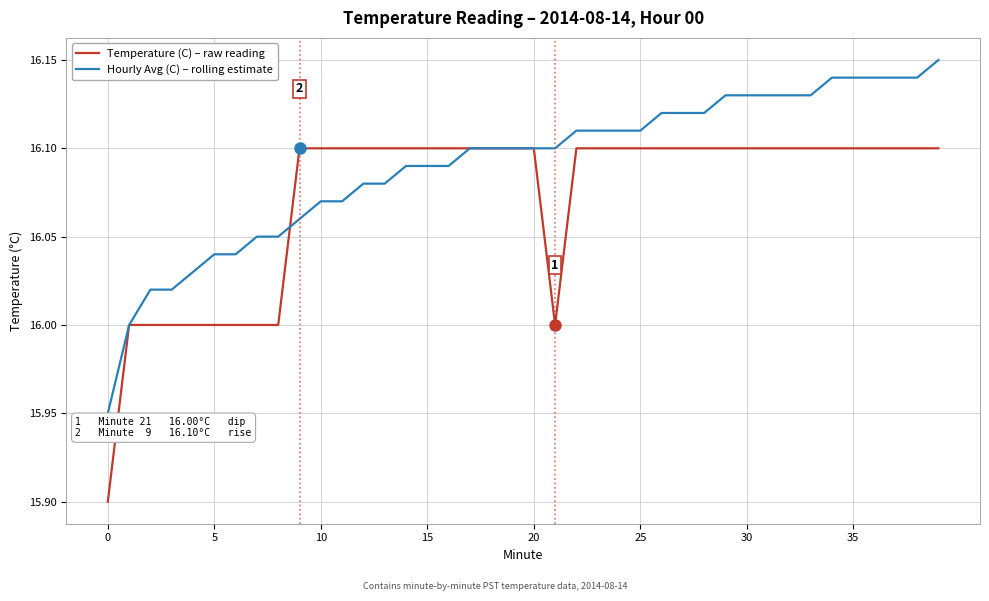

Rank the series by their maximum value, from highest to lowest.

Hourly Avg (C) – rolling estimate, Temperature (C) – raw reading